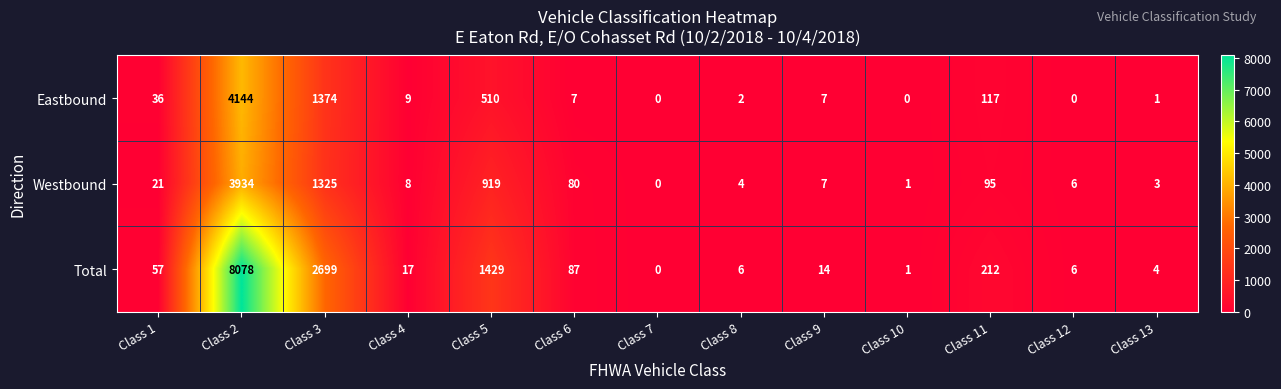

Where is Total nearest to the value 4039?

Class 3